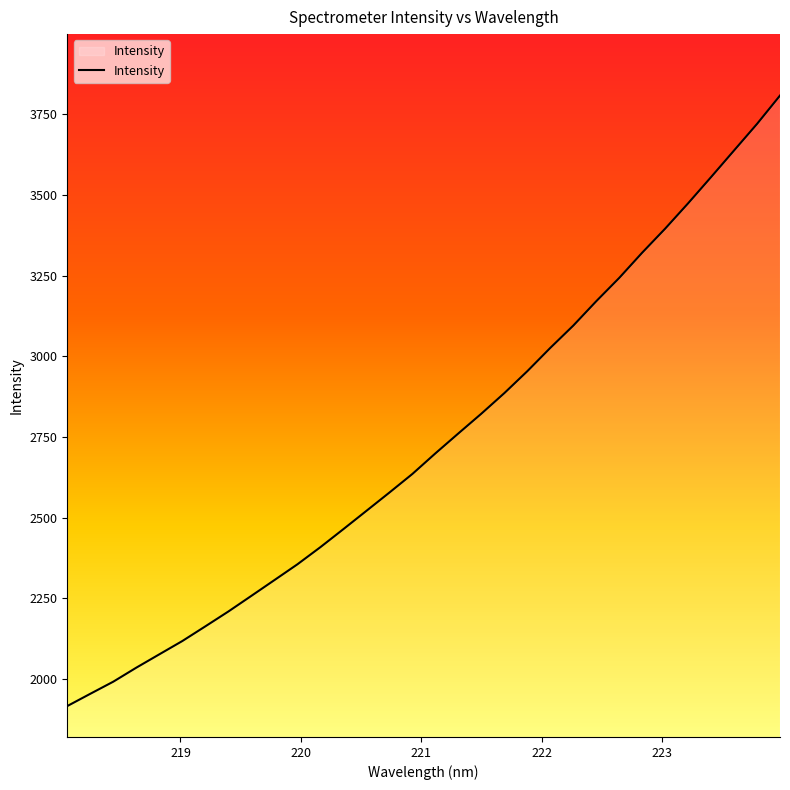

What is the smallest value displayed?

1916.3